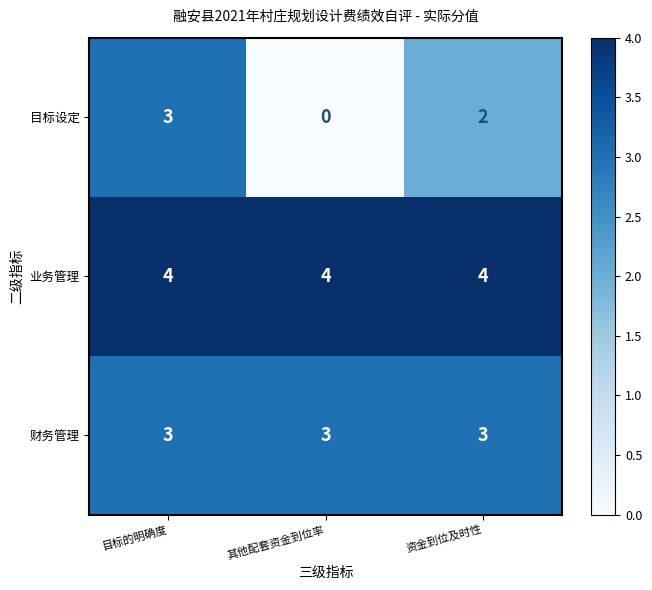

At 资金到位及时性, list the series in order from largest to smallest.

业务管理, 财务管理, 目标设定